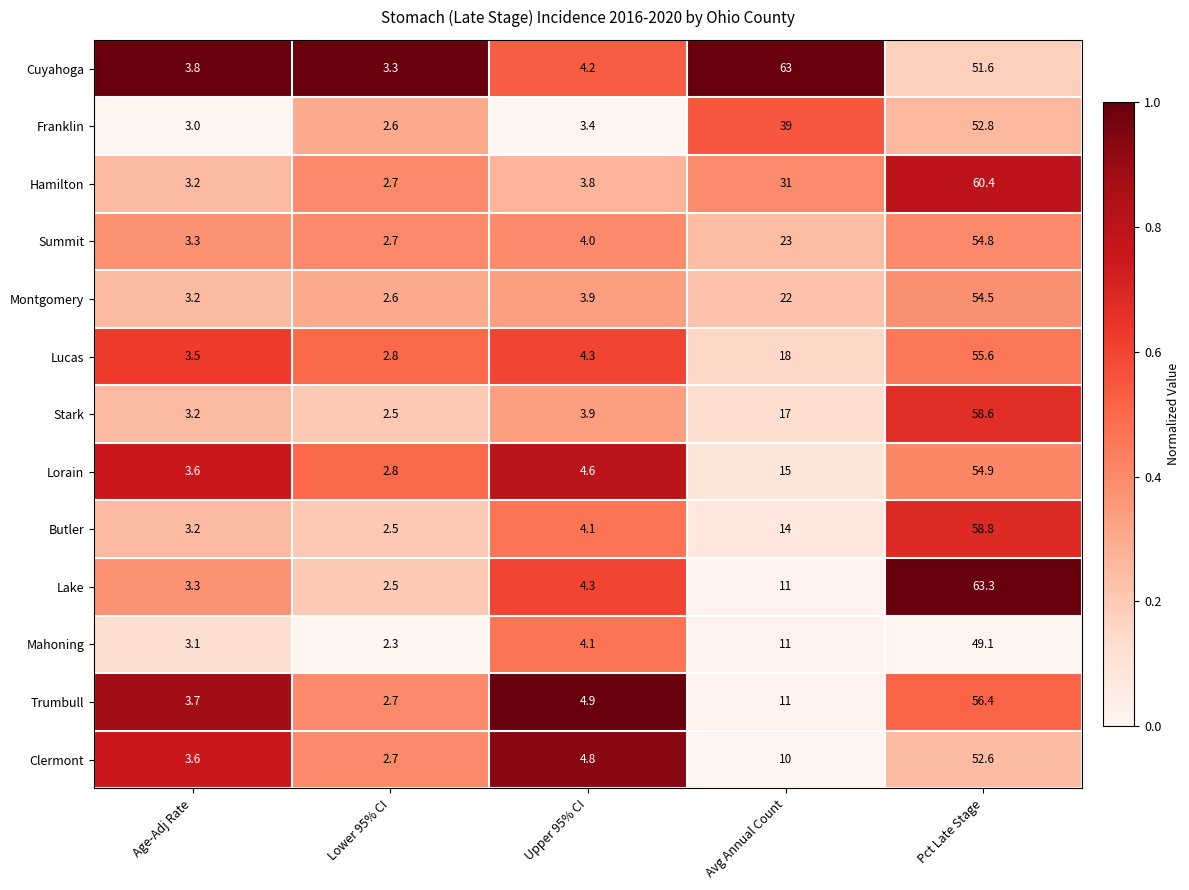

At which label is Montgomery closest to 28?

Avg Annual Count